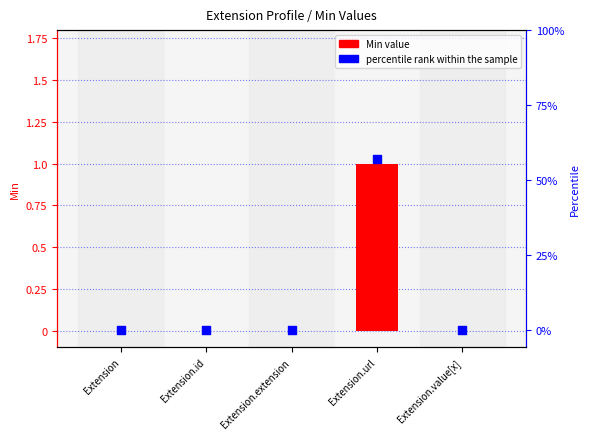

At how many categories does at least one series exceed 20?

1